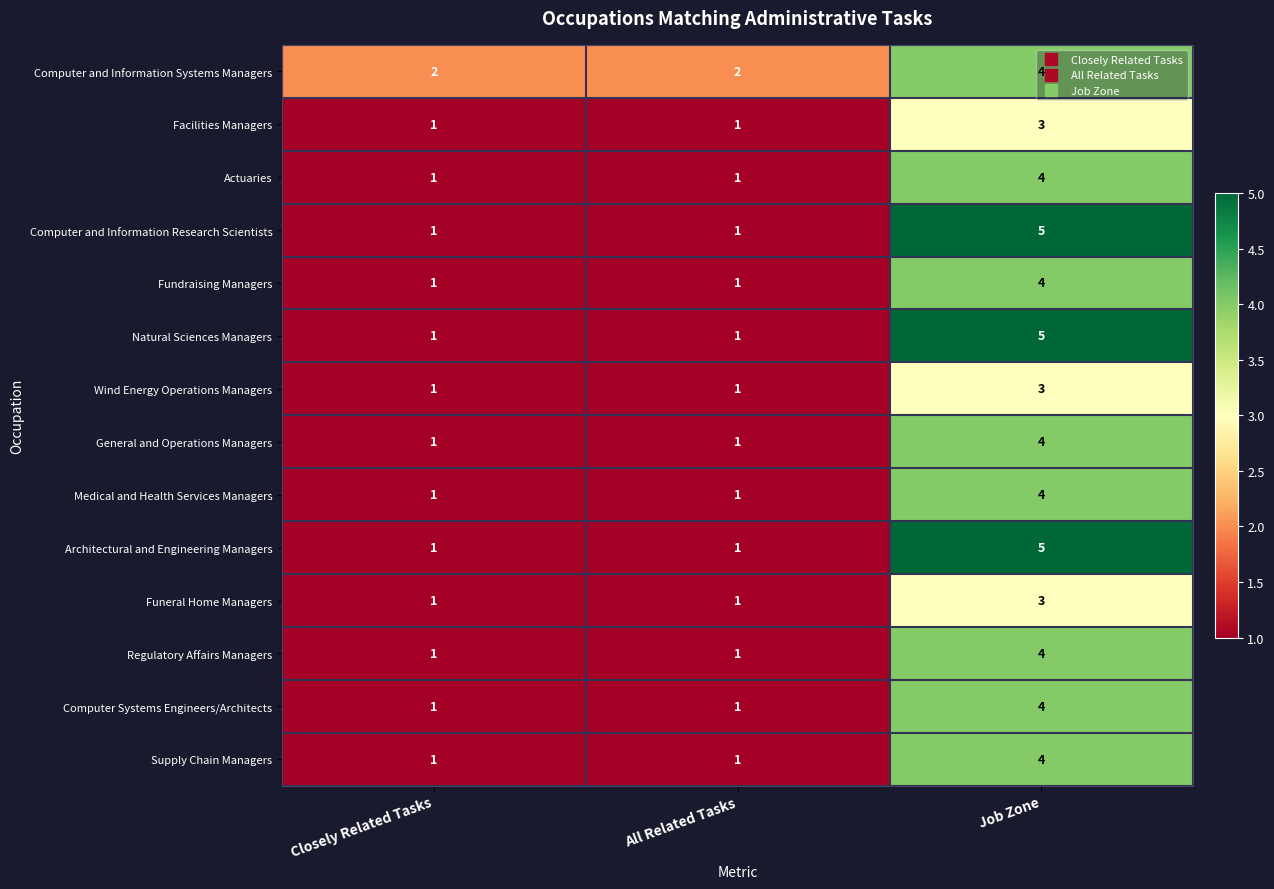

How many Regulatory Affairs Managers values are between 1 and 4?

3